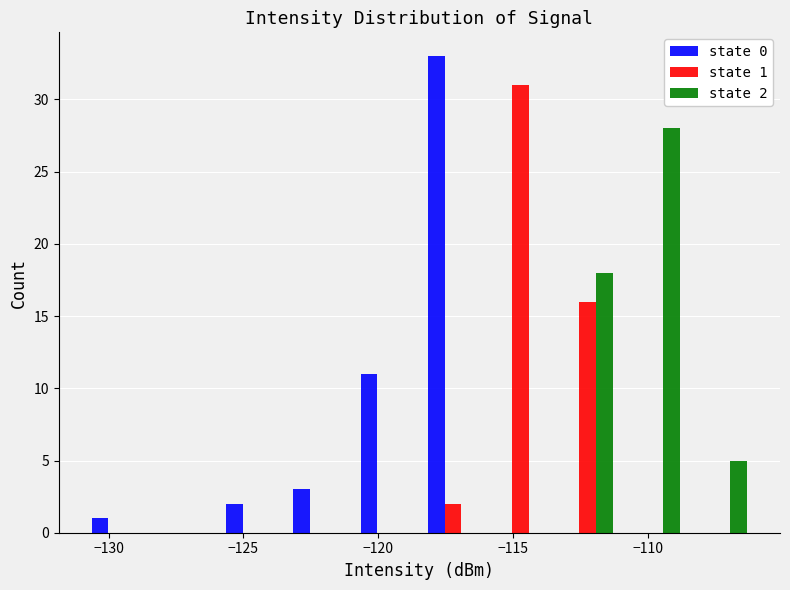

In the state 2 series, which range on the x-axis has the tallest bar?

-111.0 to -108.5